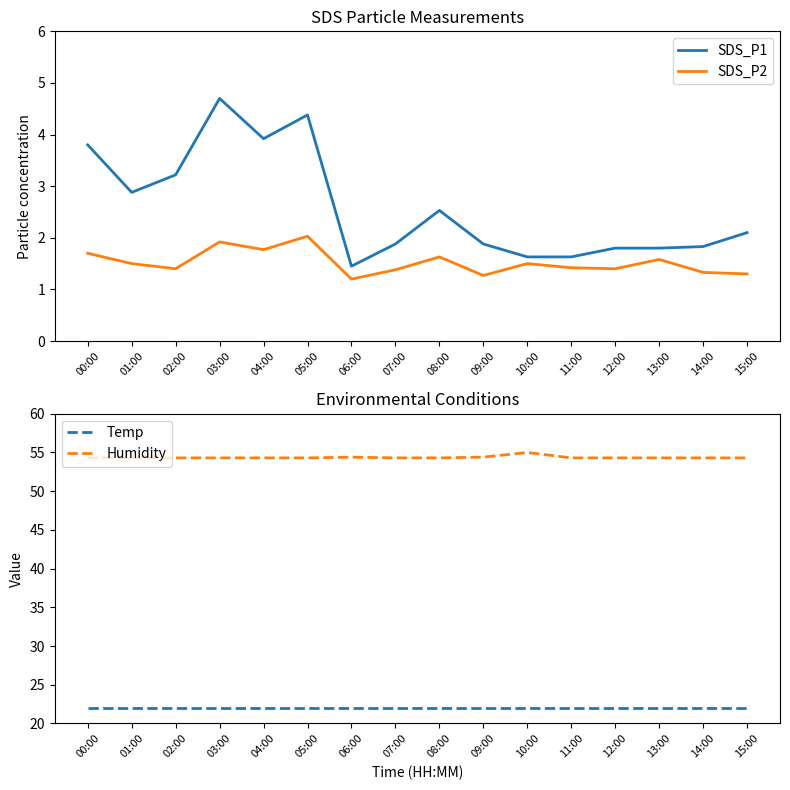

Which series has the widest spread of values?

SDS_P1